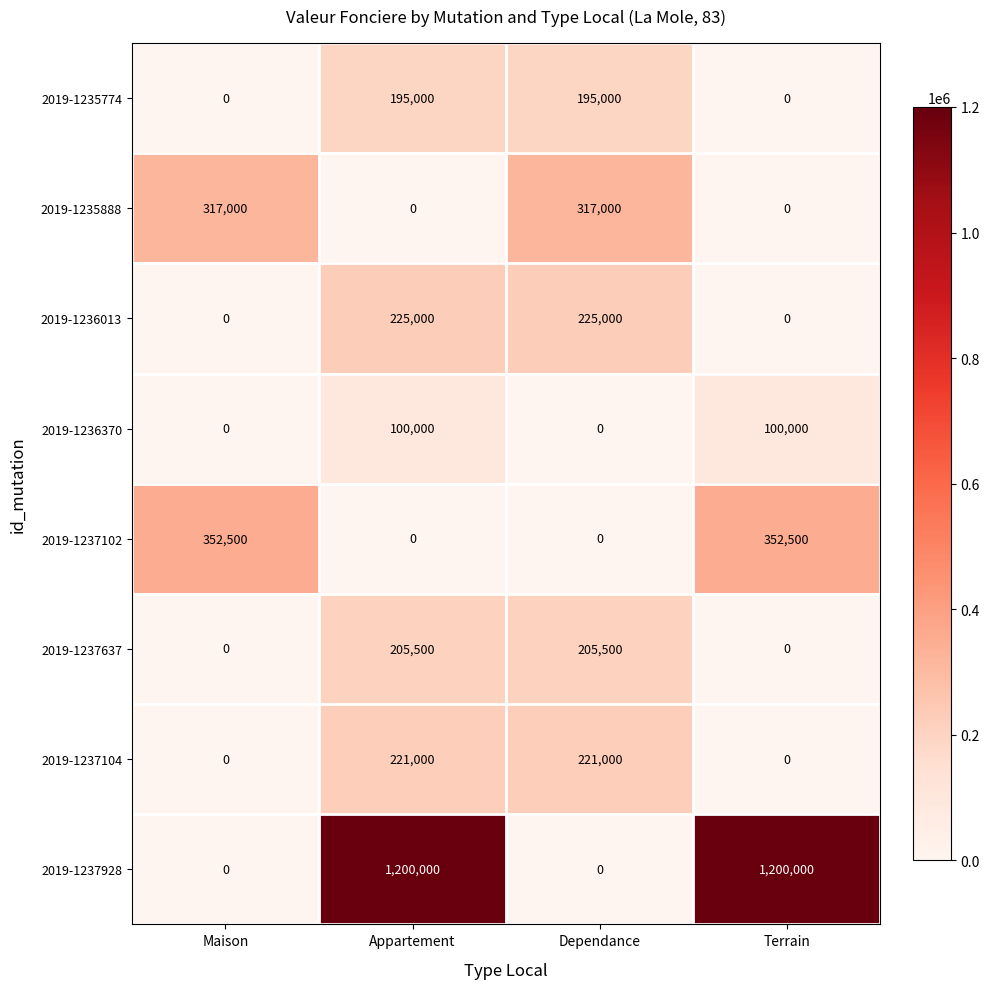

Rank the series by their maximum value, from lowest to highest.

2019-1236370, 2019-1235774, 2019-1237637, 2019-1237104, 2019-1236013, 2019-1235888, 2019-1237102, 2019-1237928